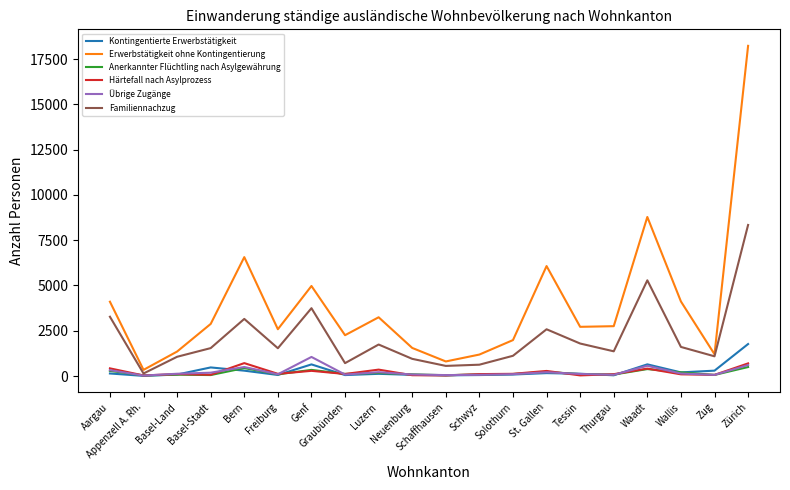

Which series has the largest total across all categories?

Erwerbstätigkeit ohne Kontingentierung